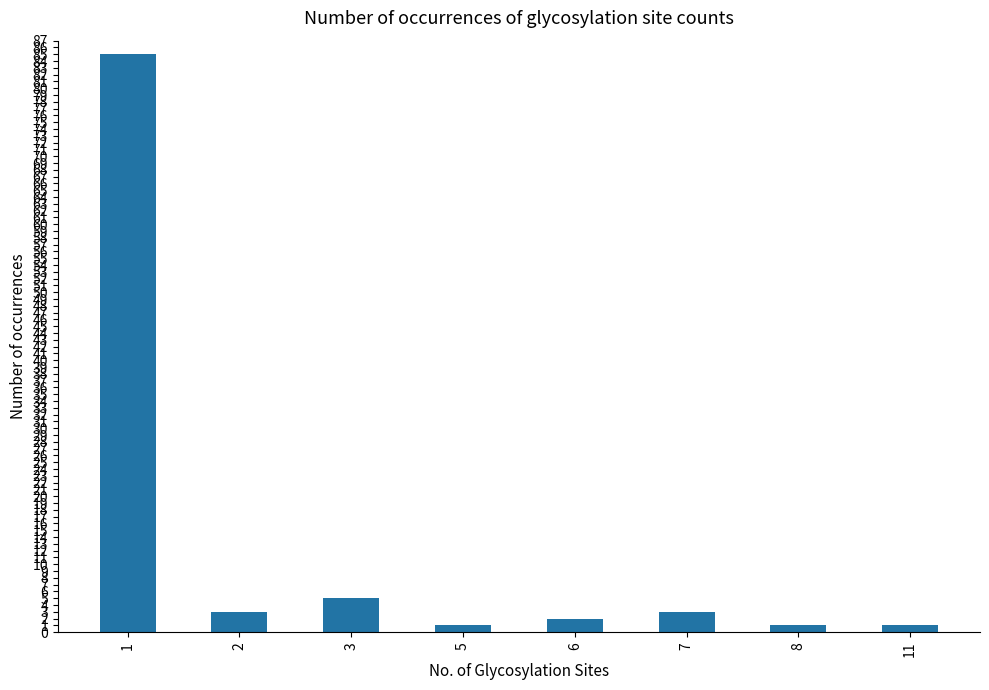

Read the value at 8.

1